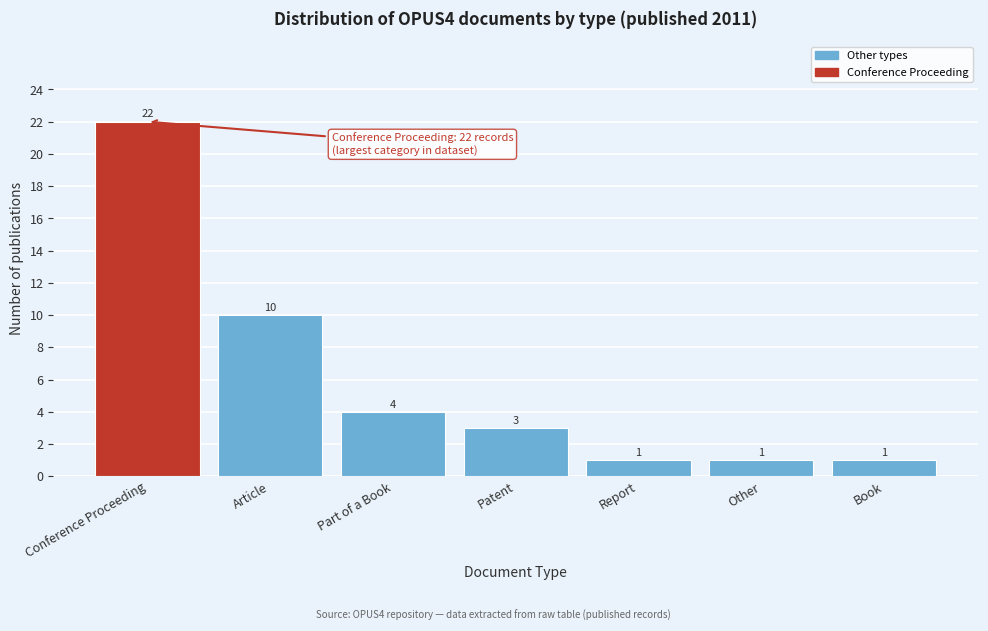

Reading left to right, what are all the values shown in this chart?

Conference Proceeding=22	Article=10	Part of a Book=4	Patent=3	Report=1	Other=1	Book=1